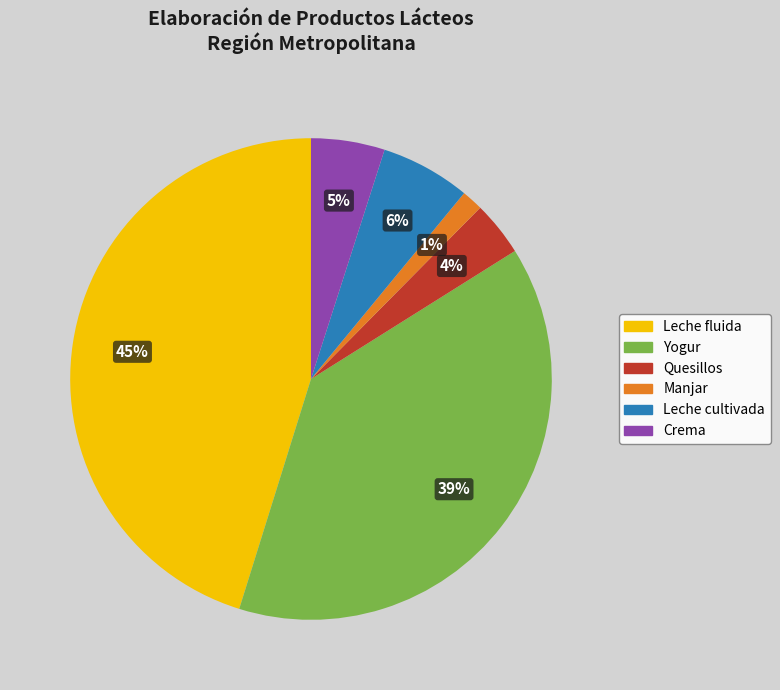

How many slices are in this pie chart?

6